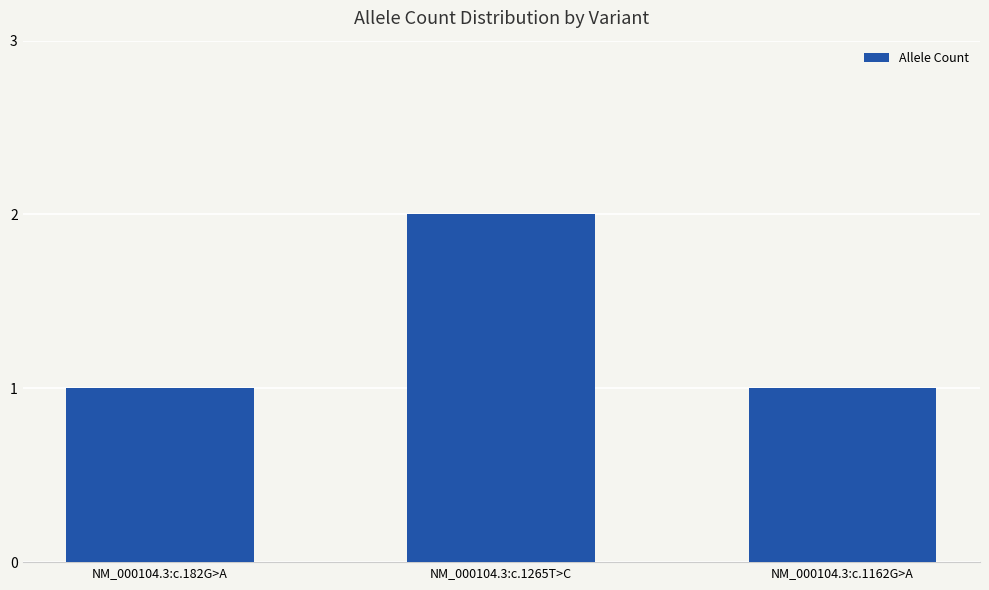

Reading left to right, list all the values displayed in this chart.

1	2	1